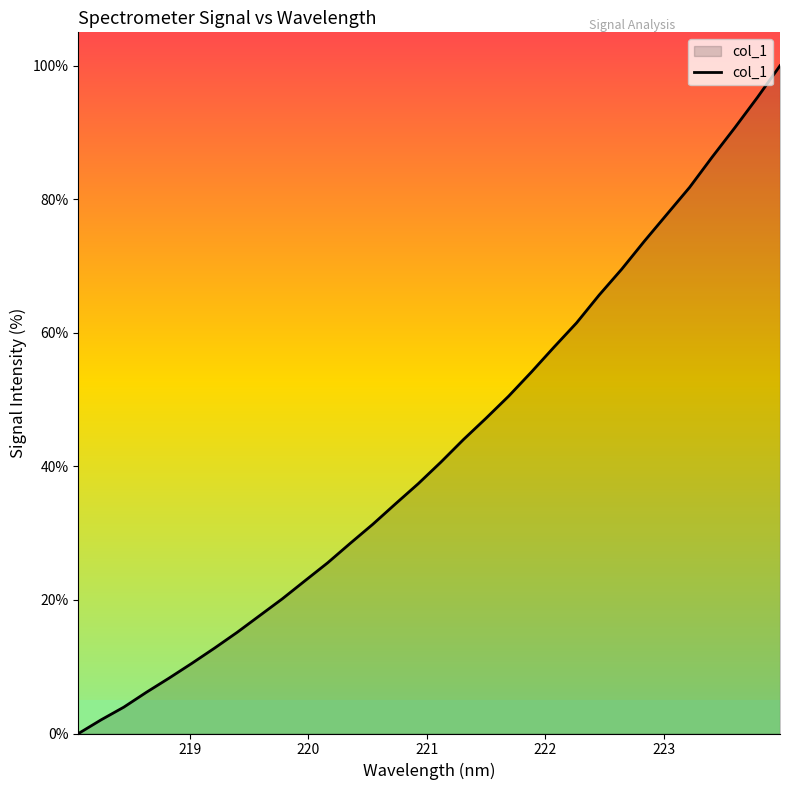

What is the greatest value displayed?

100.0